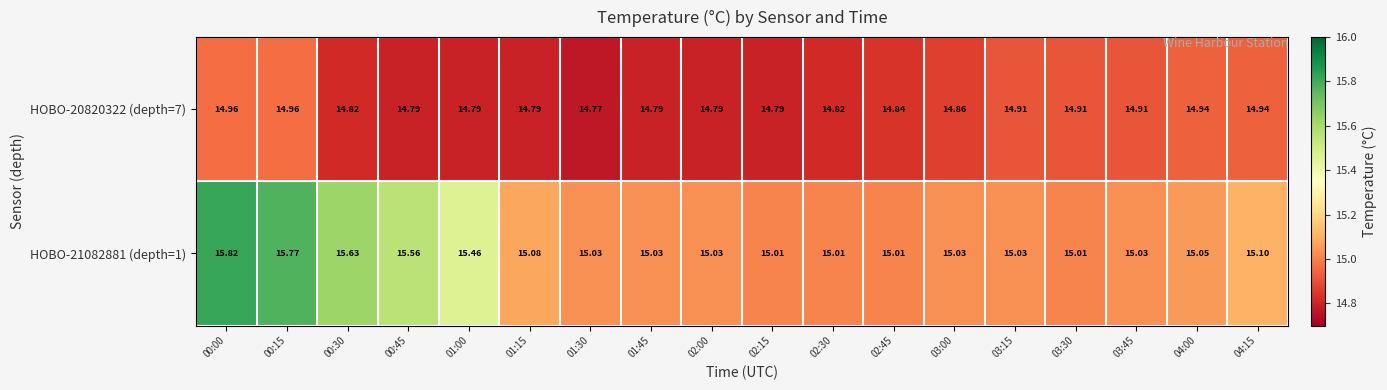

How many distinct data groups are displayed?

2